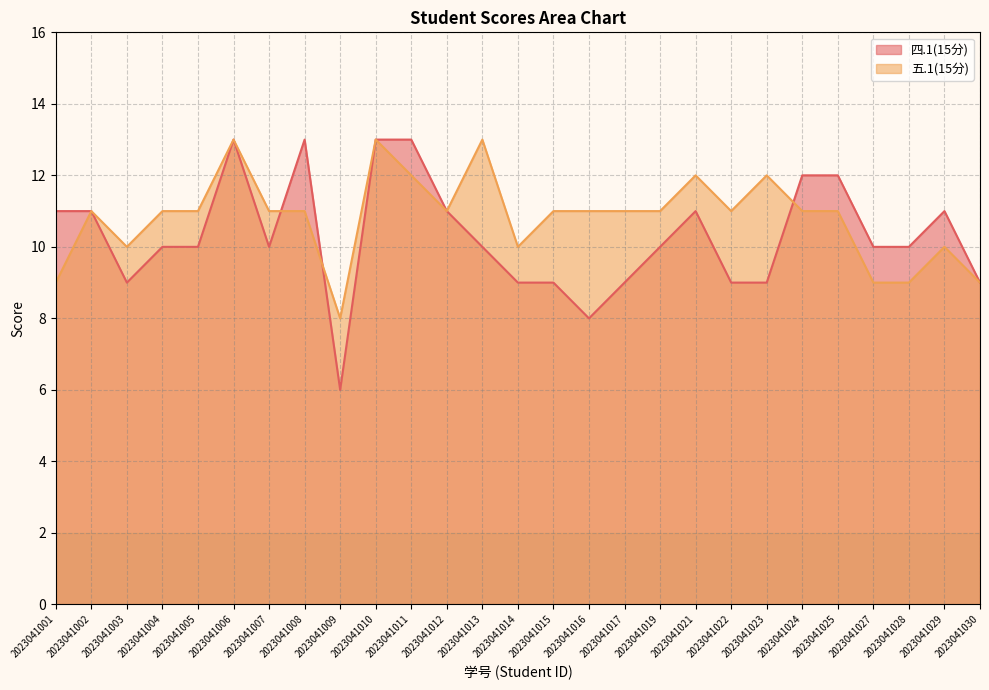

What is the total value across all series at 2023041007?

21